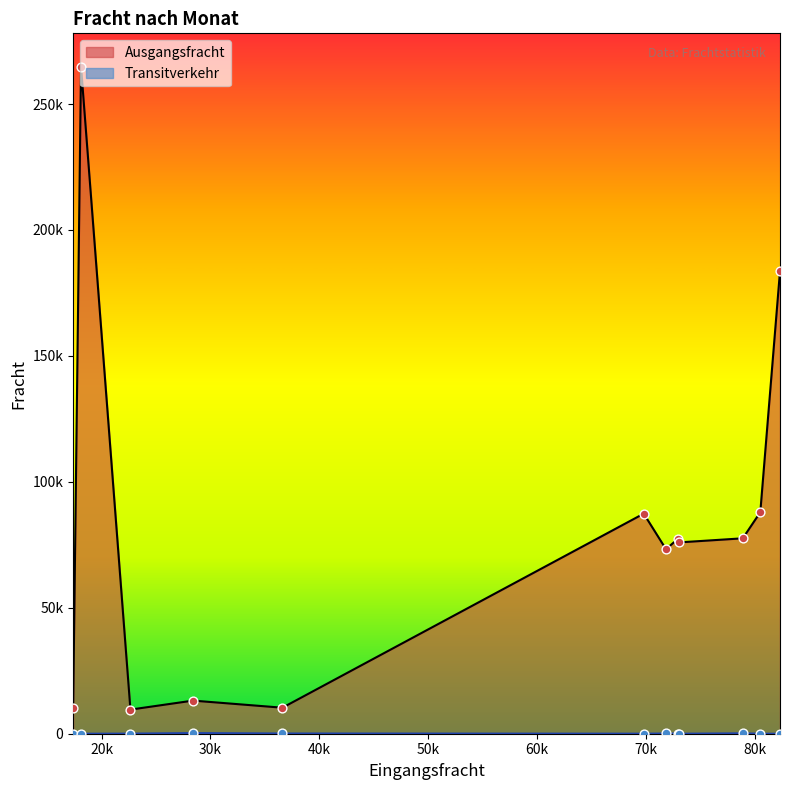

Is the value of Ausgangsfracht at Dezember greater than the value of Transitverkehr at Jänner?

Yes